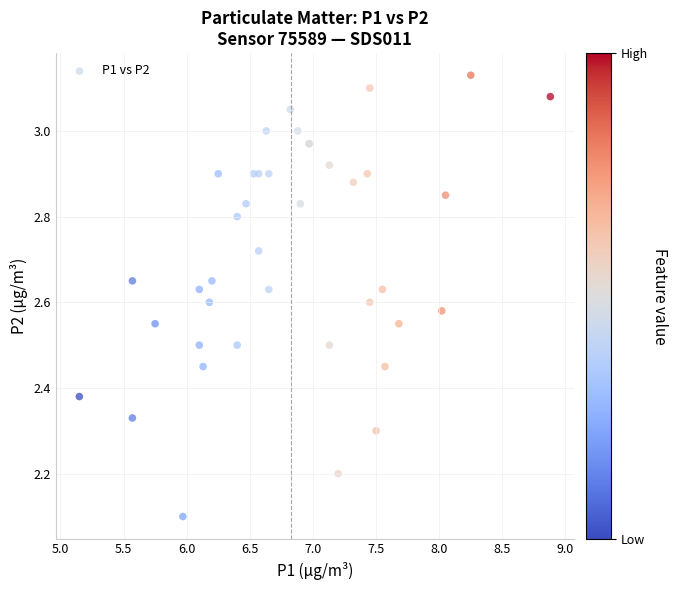

What Y value in the scatter plot is closest to 2?

2.1